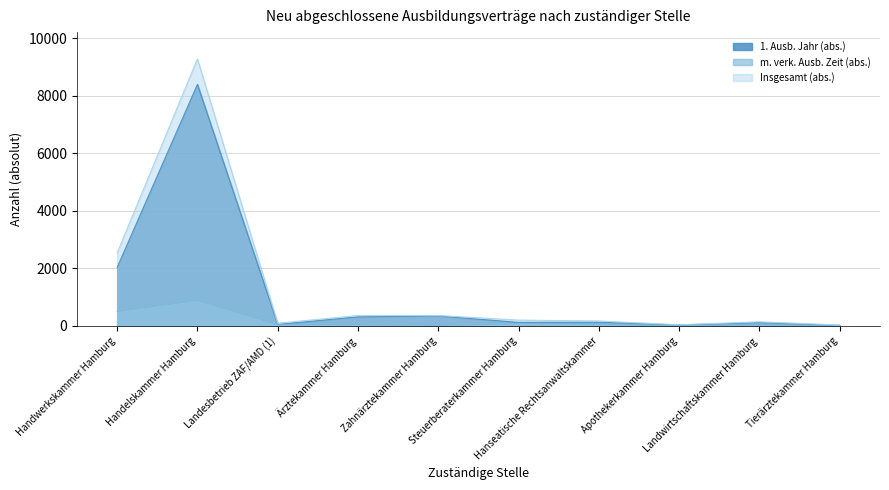

What is the difference between the maximum and second lowest values in the Insgesamt (abs.) series?

9249